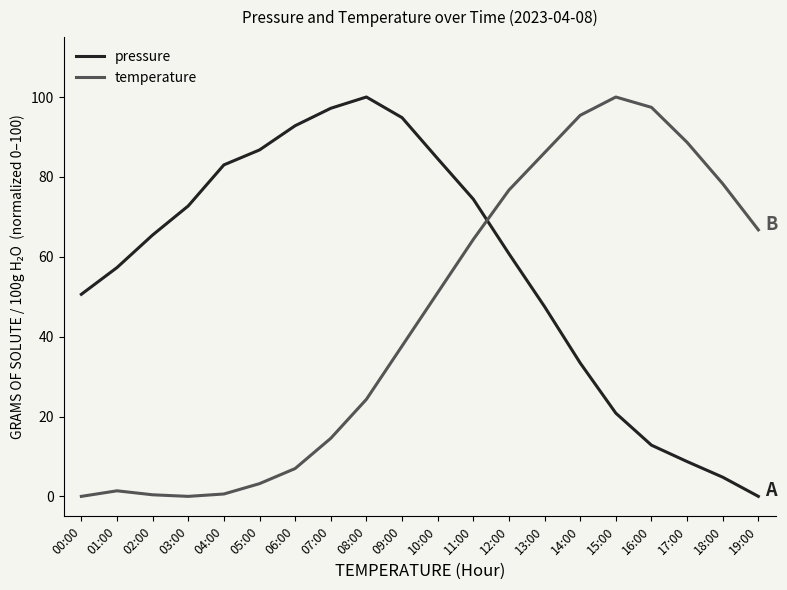

Does the chart have visible grid lines?

No